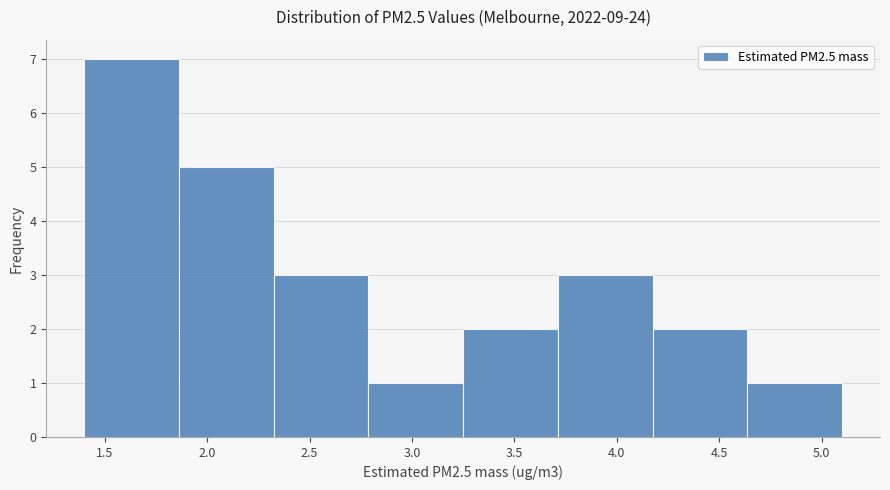

Which range on the x-axis has the tallest bar?

1.40 to 1.85